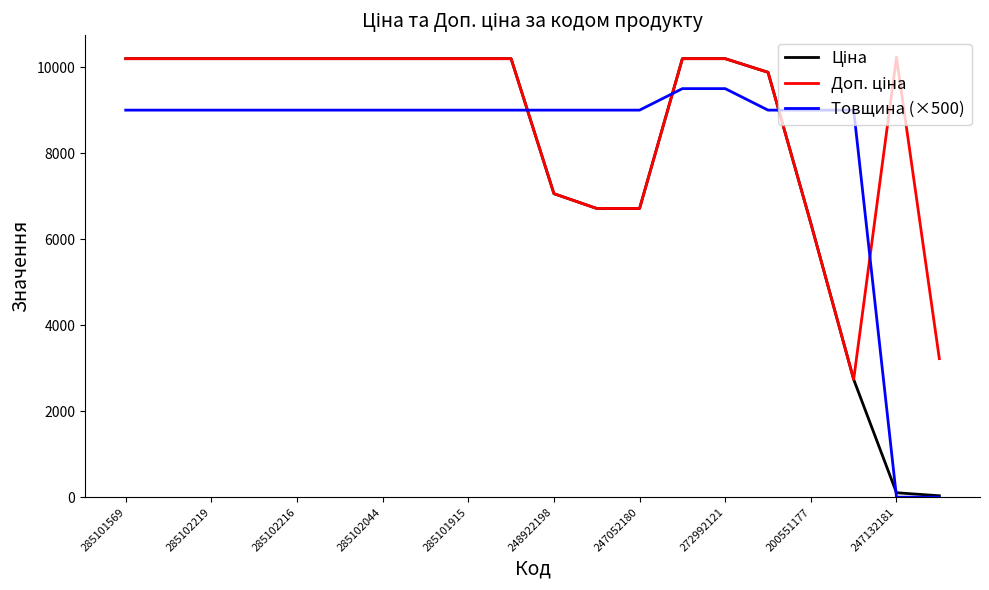

What is the maximum value shown in the chart?

10228.0